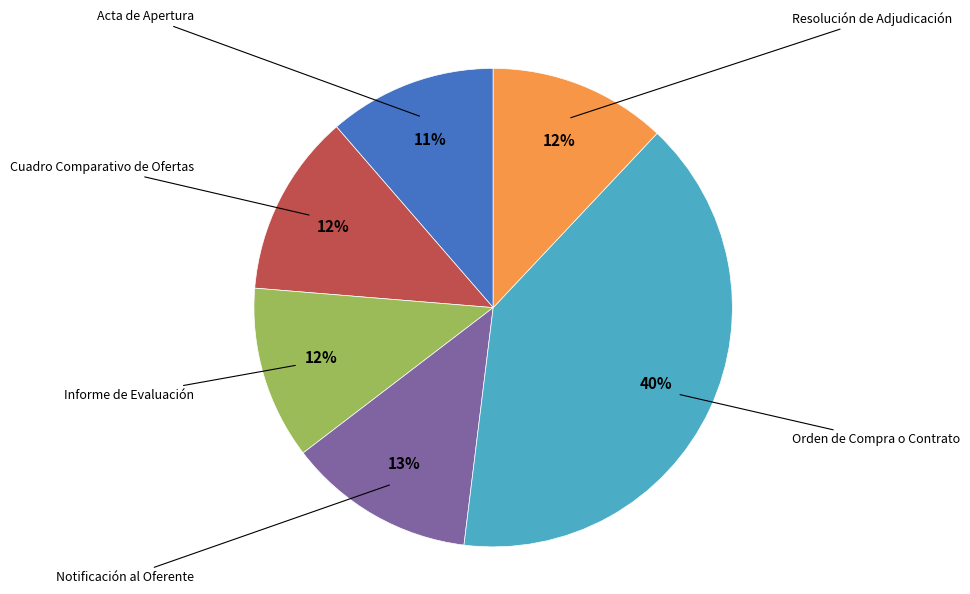

To the nearest percent, what is the difference between the largest and smallest slice percentages?

29%